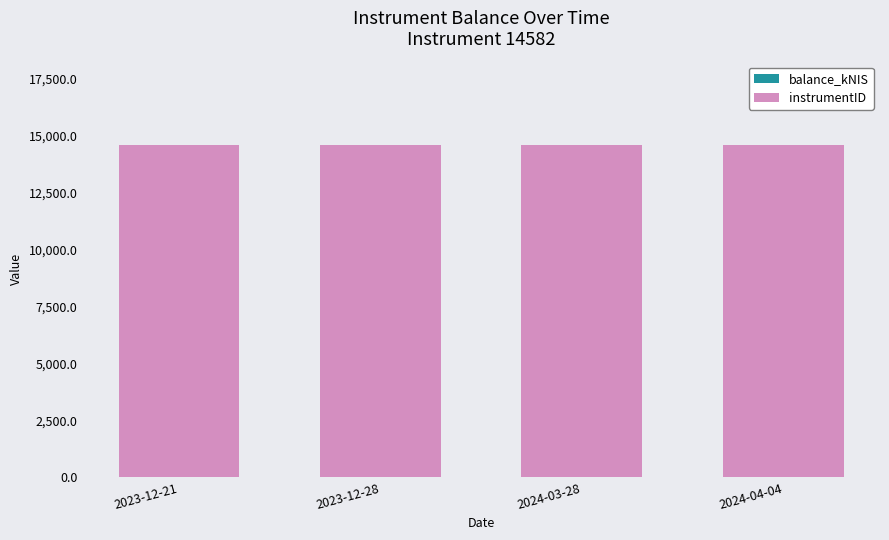

What is the total value across all series at 2023-12-28?

14582.0